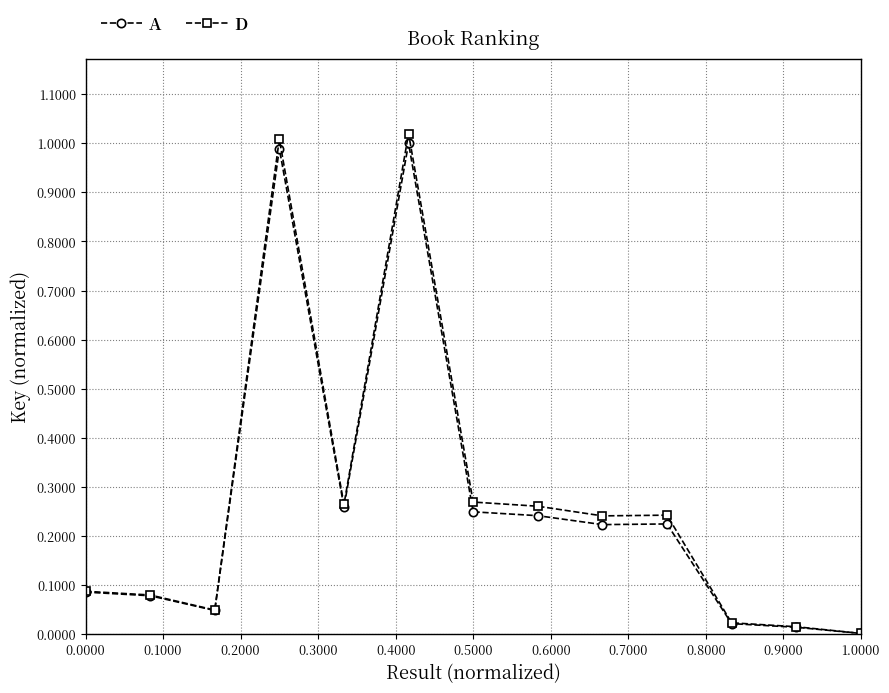

True or false: A has more than 0 interior local peaks.

True